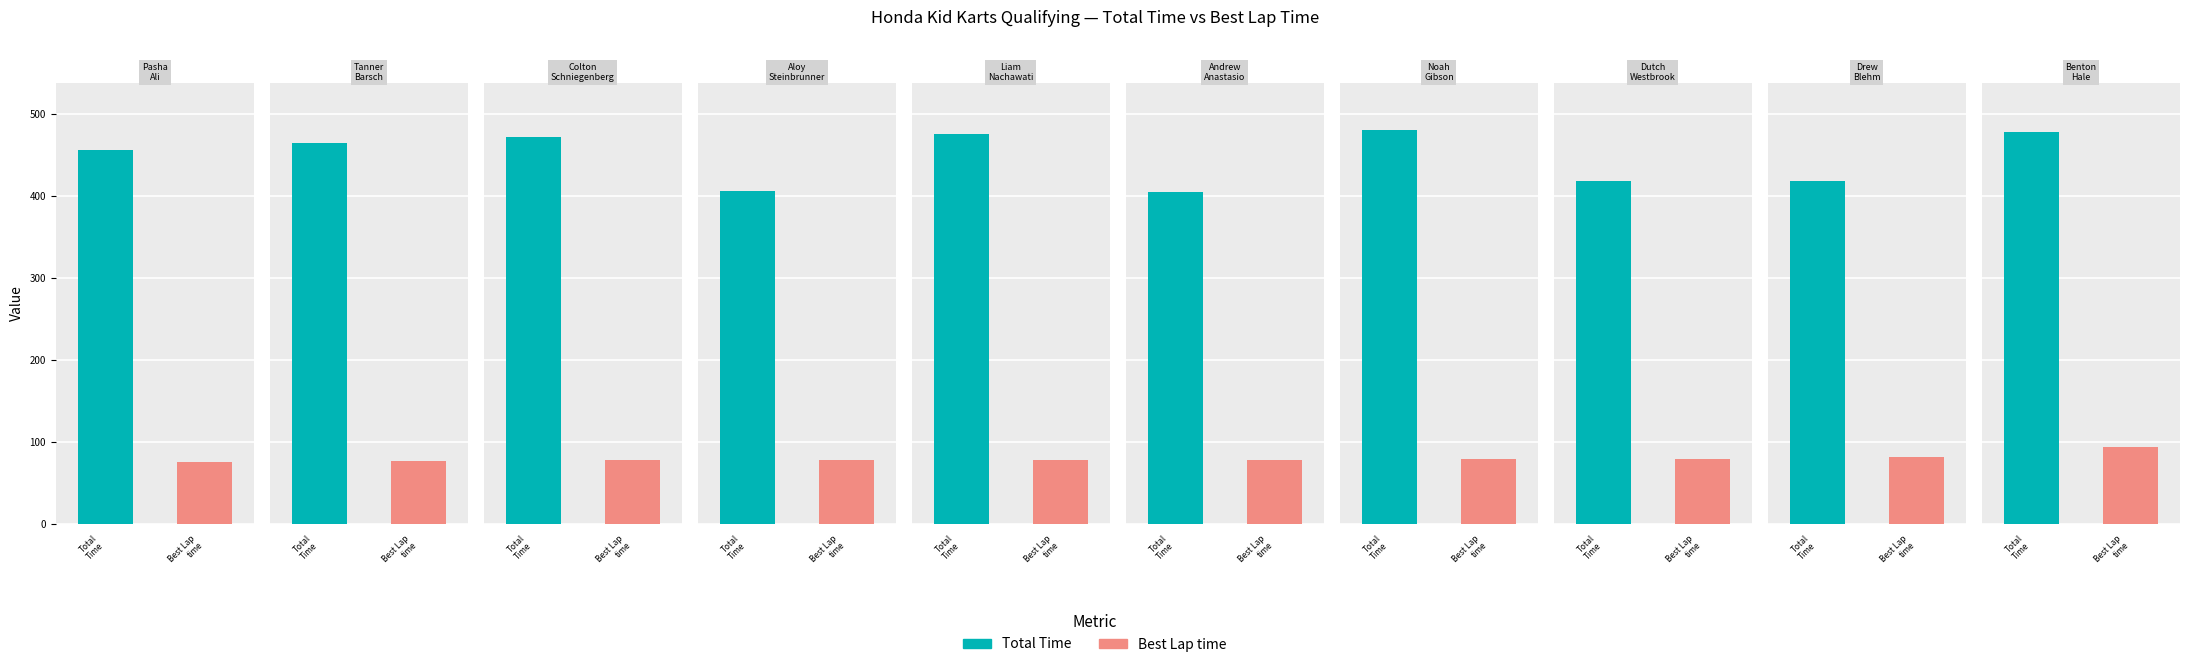

Are the bars grouped side by side (vs. stacked)?

Yes